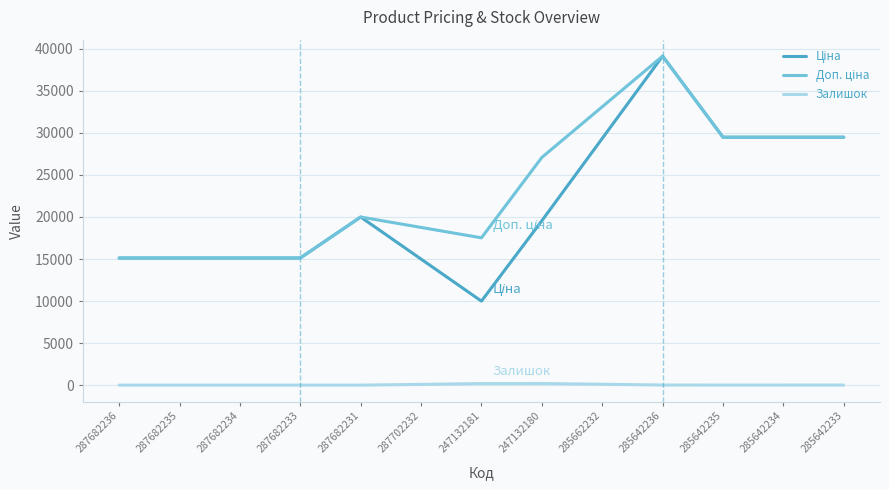

How many lines are shown in the chart?

3